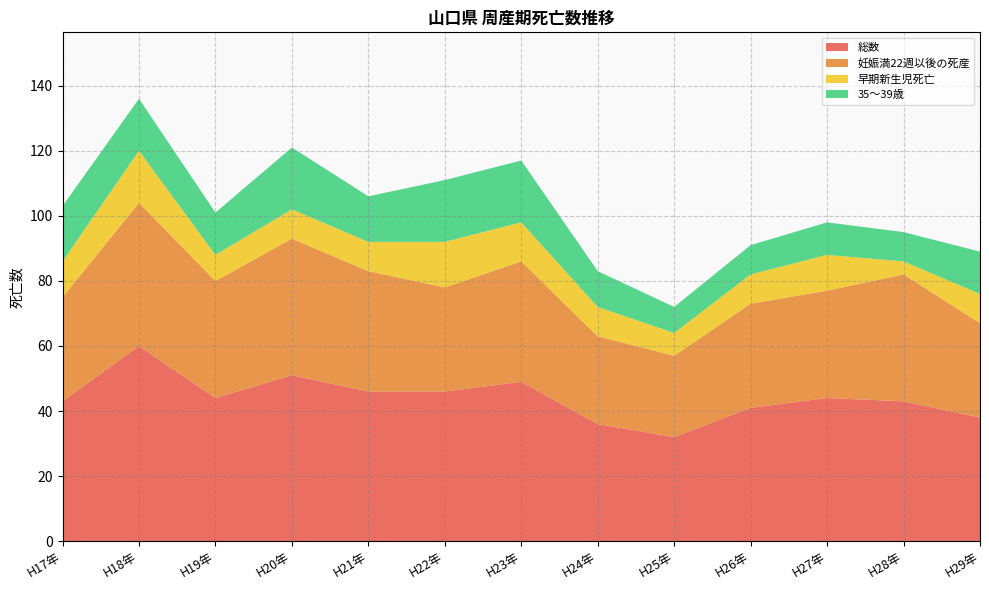

Reading left to right, extract all data points from this chart.

総数: H17年=43	H18年=60	H19年=44	H20年=51	H21年=46	H22年=46	H23年=49	H24年=36	H25年=32	H26年=41	H27年=44	H28年=43	H29年=38
妊娠満22週以後の死産: H17年=32	H18年=44	H19年=36	H20年=42	H21年=37	H22年=32	H23年=37	H24年=27	H25年=25	H26年=32	H27年=33	H28年=39	H29年=29
早期新生児死亡: H17年=11	H18年=16	H19年=8	H20年=9	H21年=9	H22年=14	H23年=12	H24年=9	H25年=7	H26年=9	H27年=11	H28年=4	H29年=9
35～39歳: H17年=17	H18年=16	H19年=13	H20年=19	H21年=14	H22年=19	H23年=19	H24年=11	H25年=8	H26年=9	H27年=10	H28年=9	H29年=13